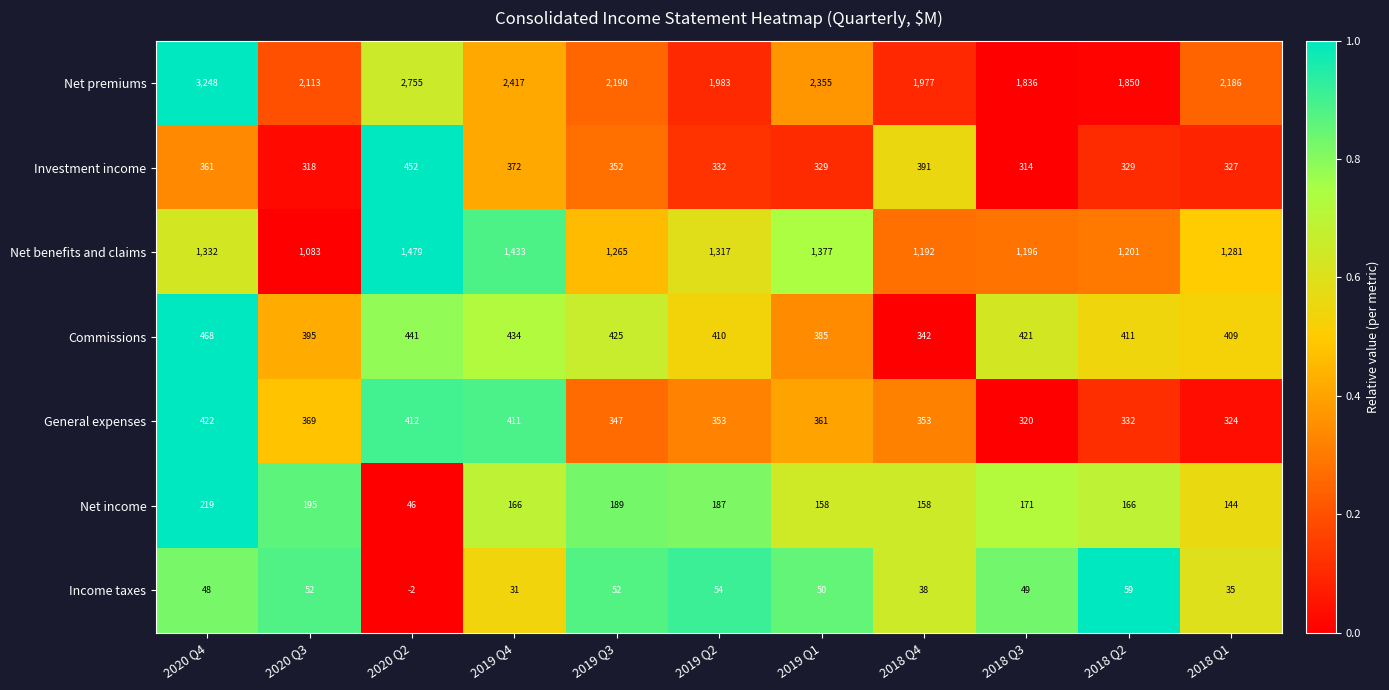

Which series has the largest range (max minus min)?

Net premiums